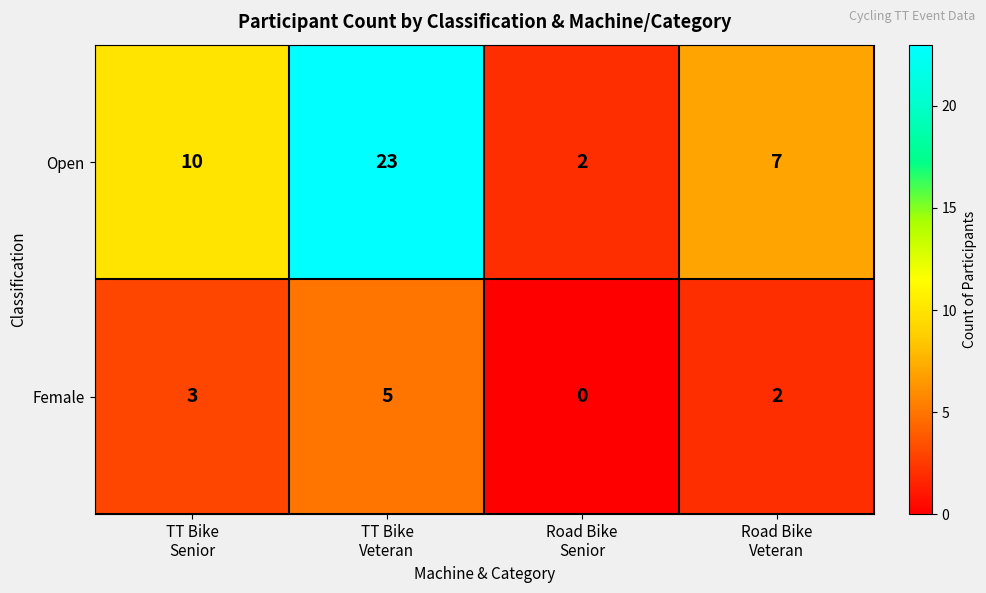

Rank the series by their maximum value, from highest to lowest.

Open, Female